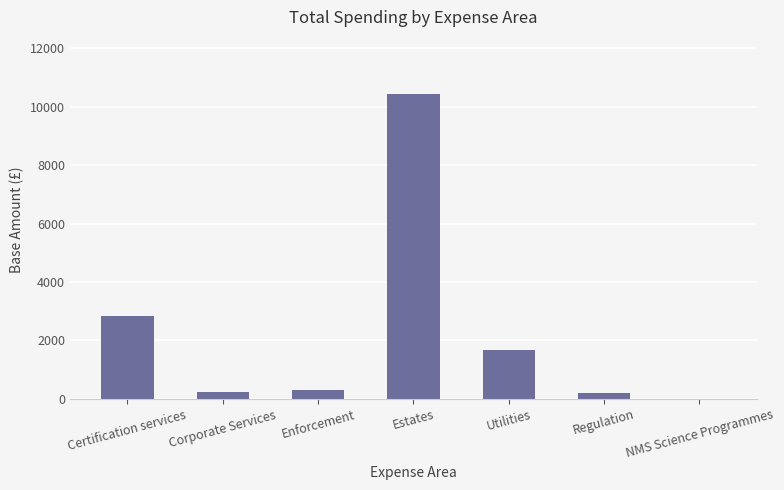

What is the sum of all values?

15651.3